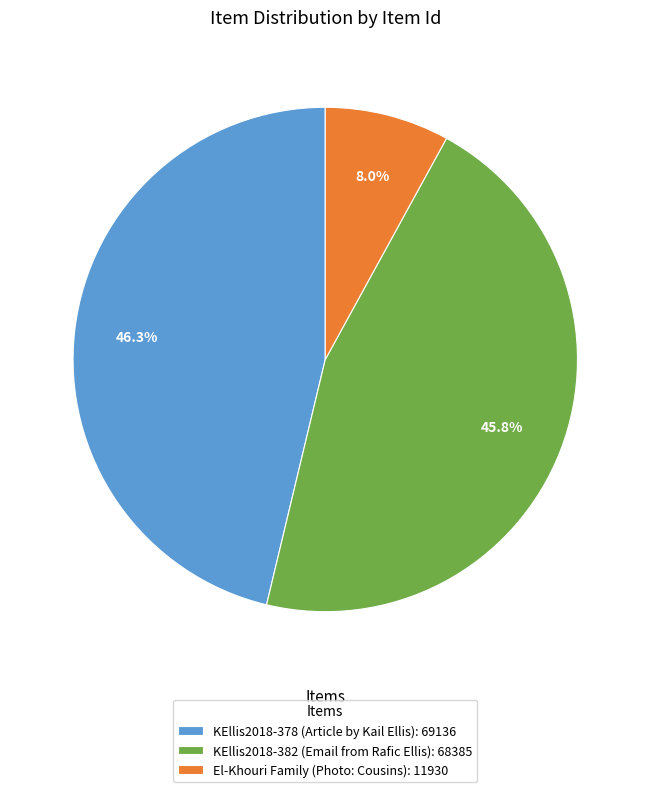

To the nearest percent, what portion does KEllis2018-382 (Email from Rafic Ellis) represent?

46%